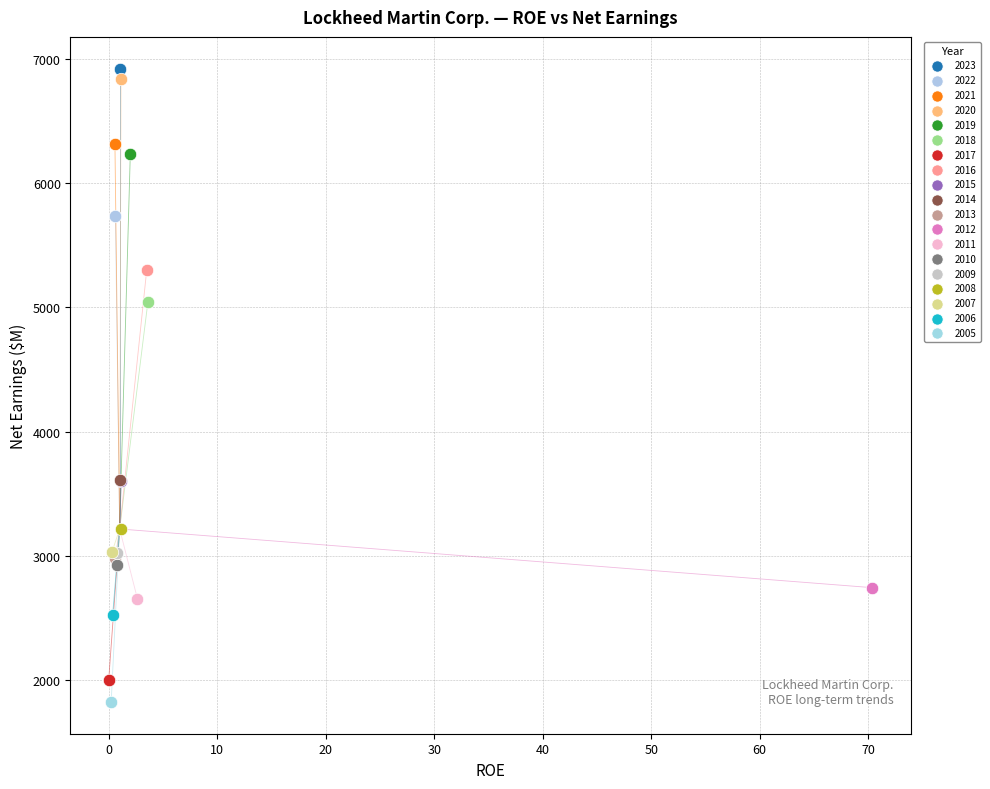

Which series contains the highest Y value?

2023